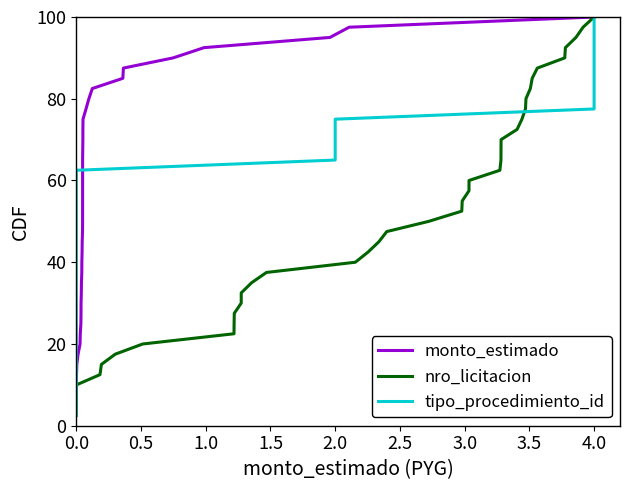

Does the chart have visible grid lines?

No